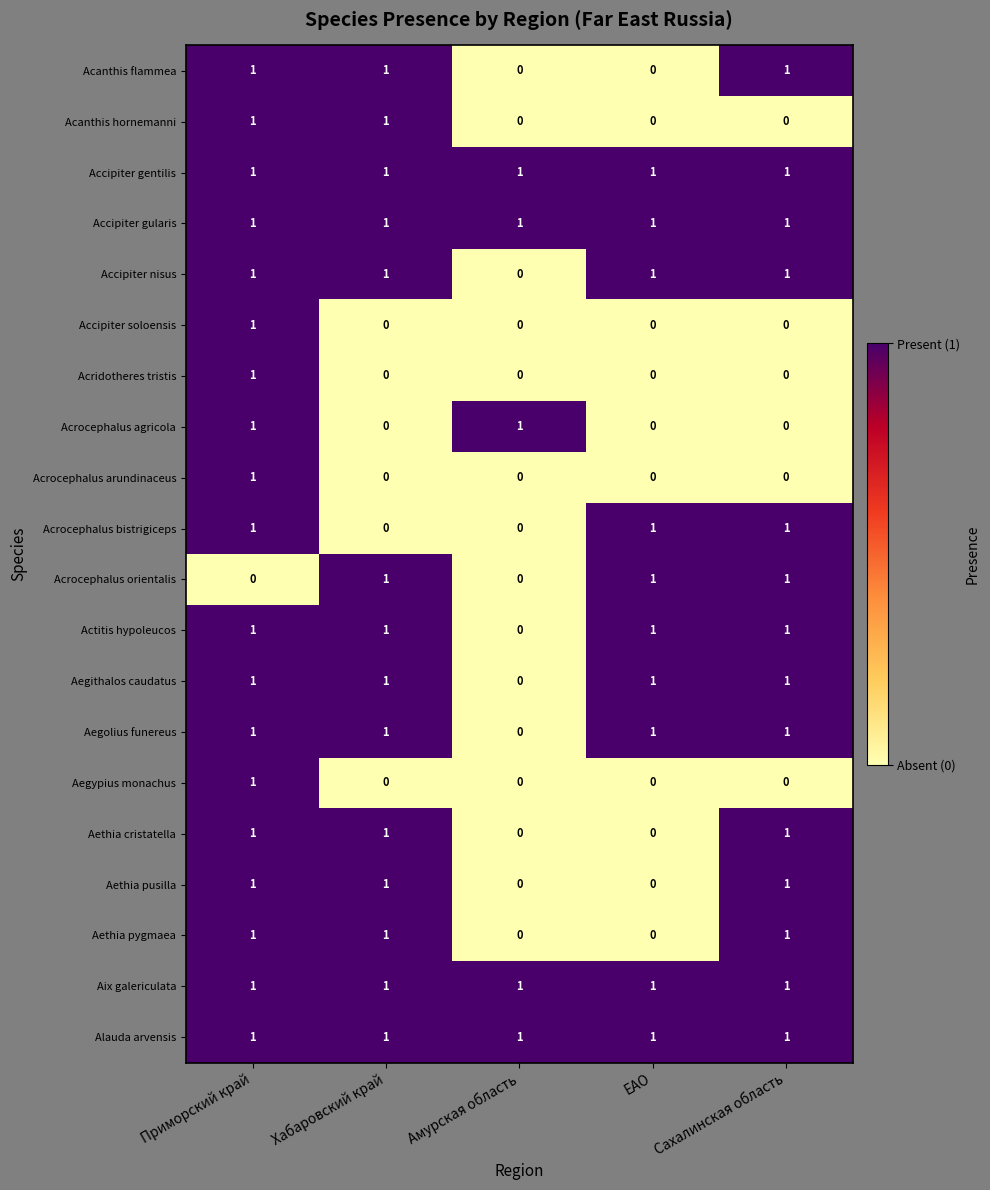

Is the value of Aegypius monachus at Амурская область greater than the value of Accipiter gularis at ЕАО?

No